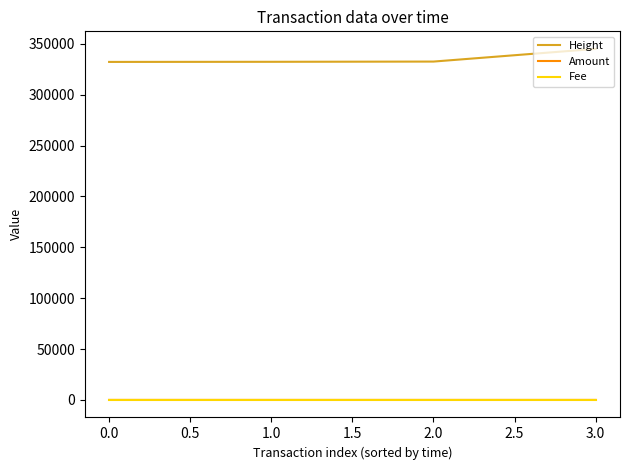

Which series has the largest total across all categories?

Height